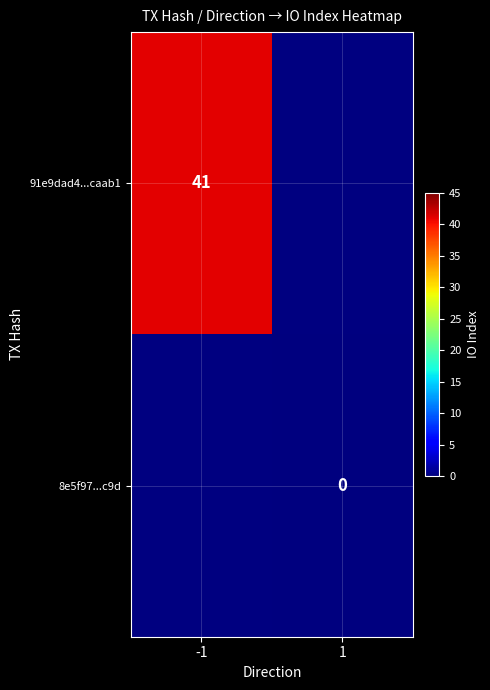

The value of 91e9dad4...caab1 at -1 is 41. True or false?

True